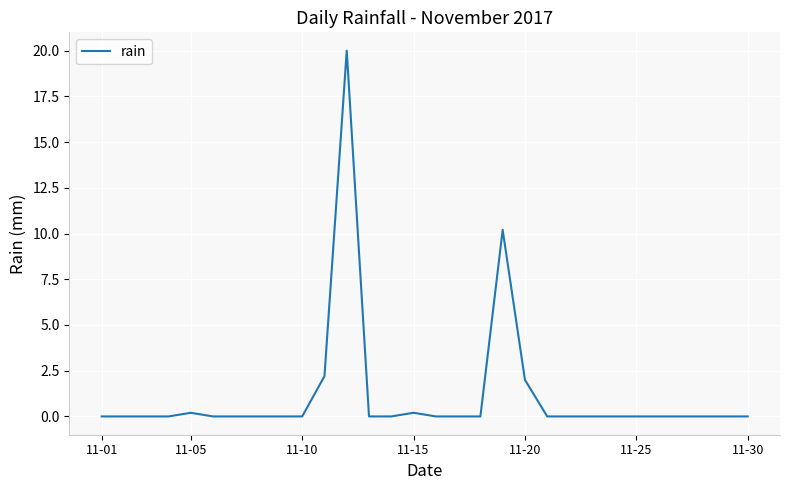

What is the greatest value displayed?

20.0